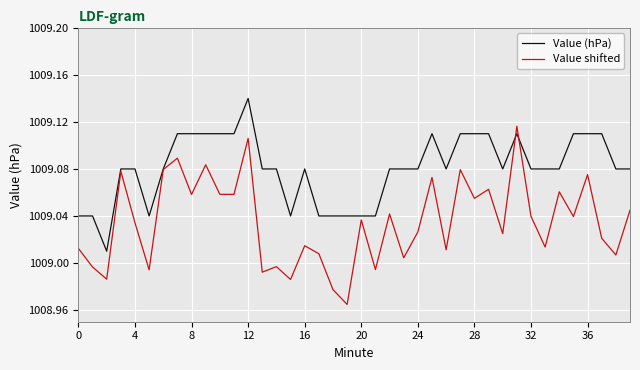

Rank the series by their average value, from lowest to highest.

Value shifted, Value (hPa)